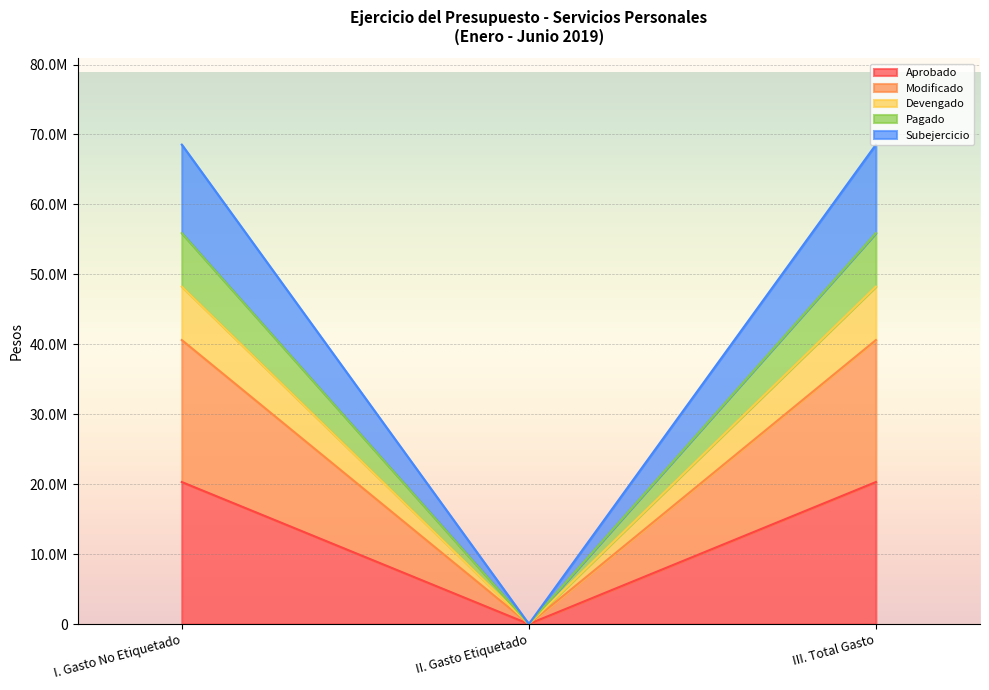

Does the chart display data point markers on the line(s)?

No